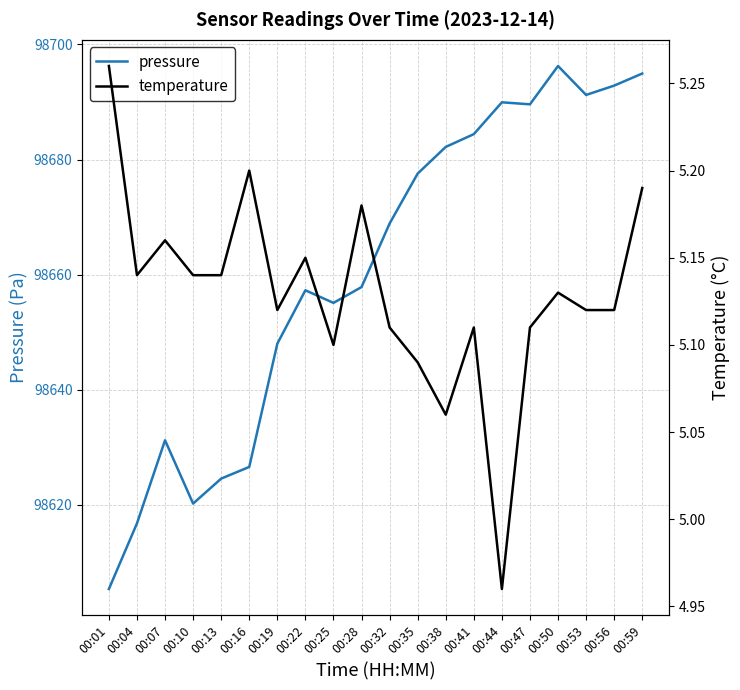

What is the value of the temperature point at the 16th from the left?

5.1